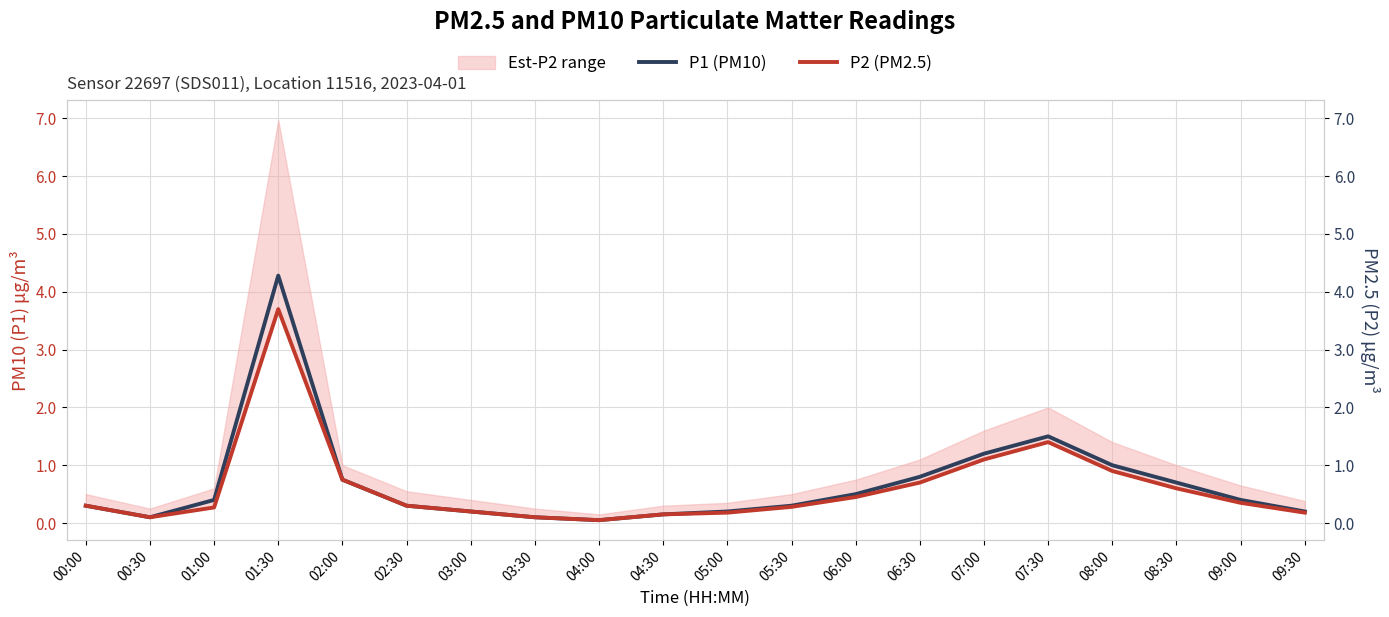

Is the value of P2 (PM2.5) at 09:30 greater than the value of P1 (PM10) at 02:30?

No